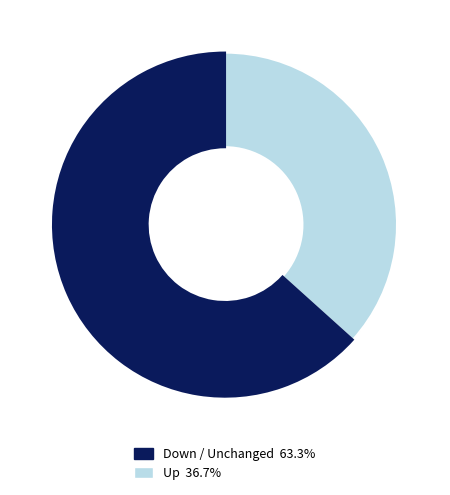

How many segments does this pie chart have?

2